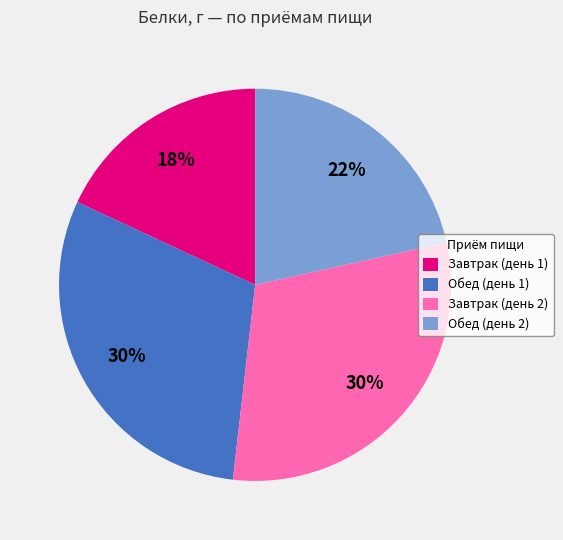

Do Завтрак (день 1) and Завтрак (день 2) together represent more than half of the pie?

No